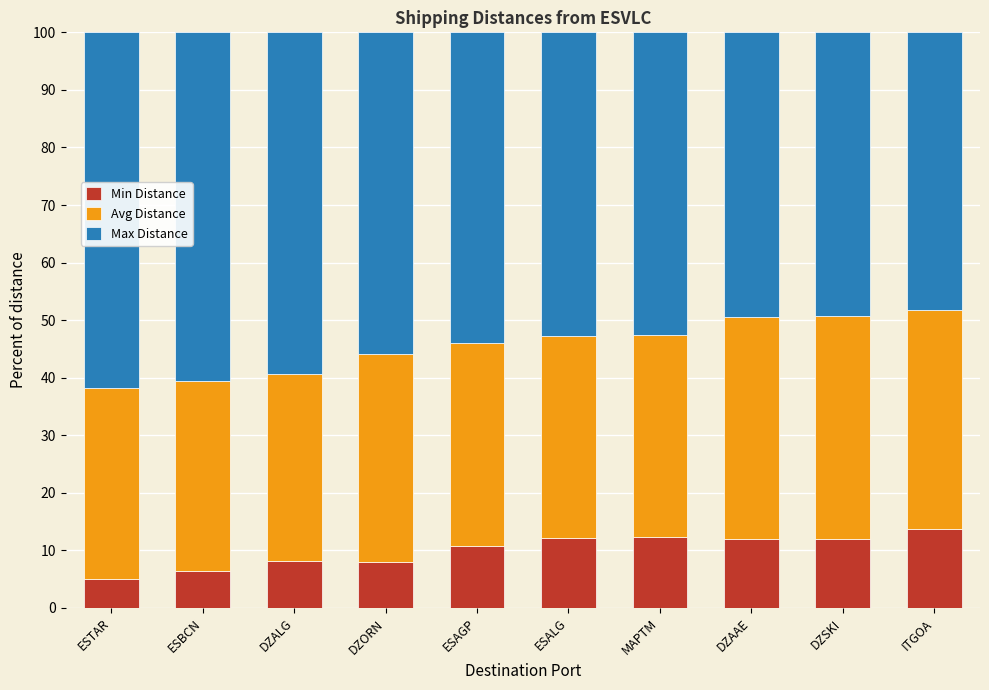

The Min Distance series shows 11.3 at DZORN. True or false?

False